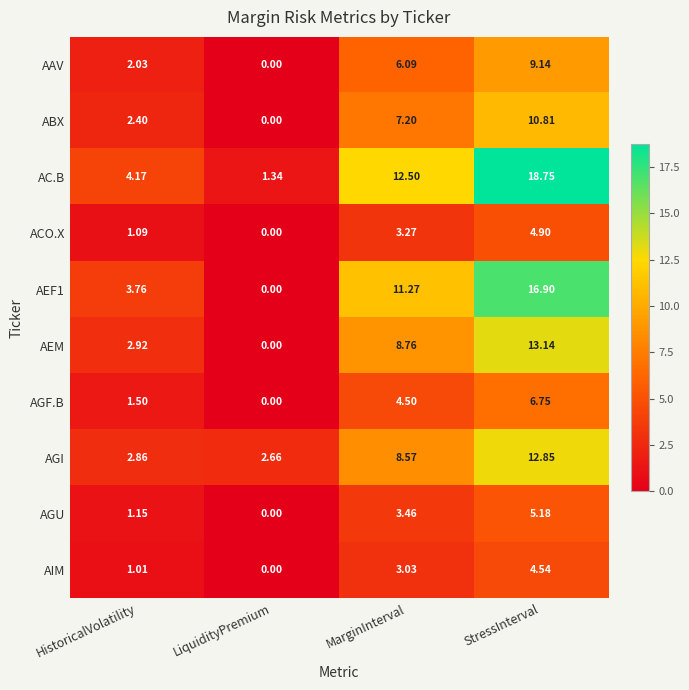

Which series has the largest range (max minus min)?

AC.B